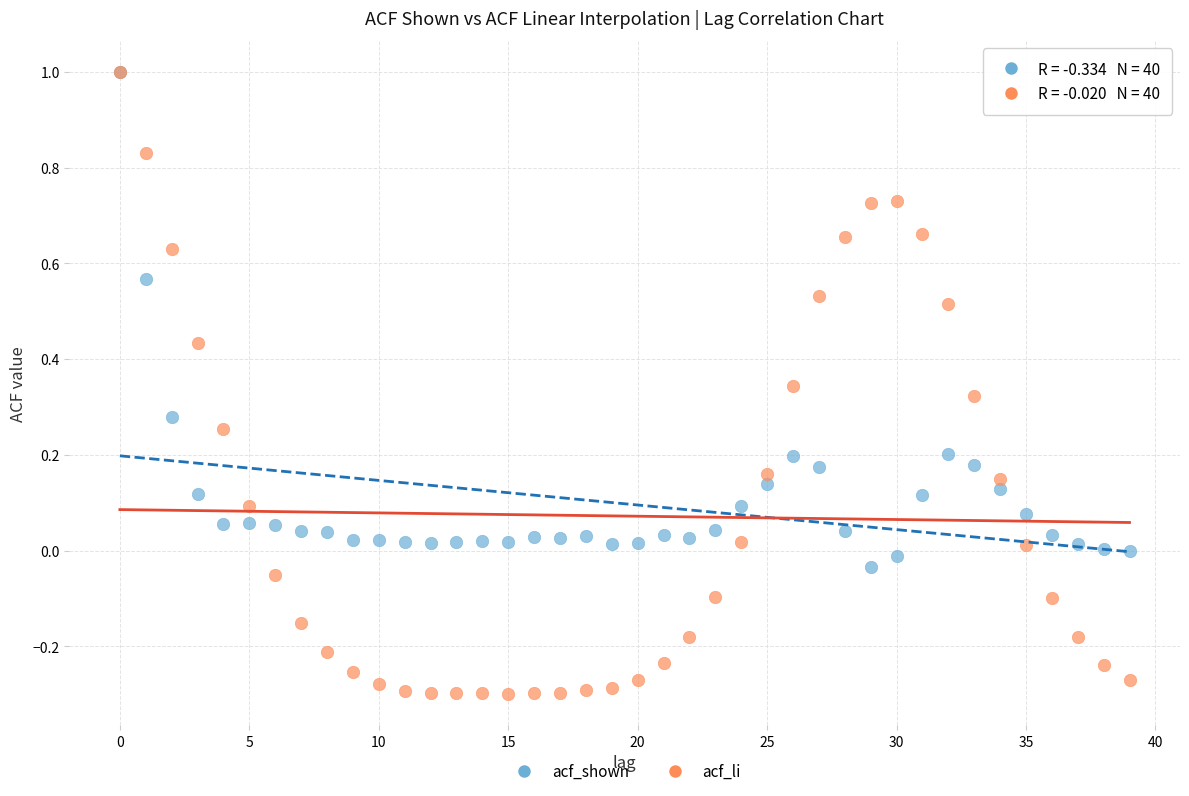

What are all the series names shown in the legend?

acf_shown, acf_li